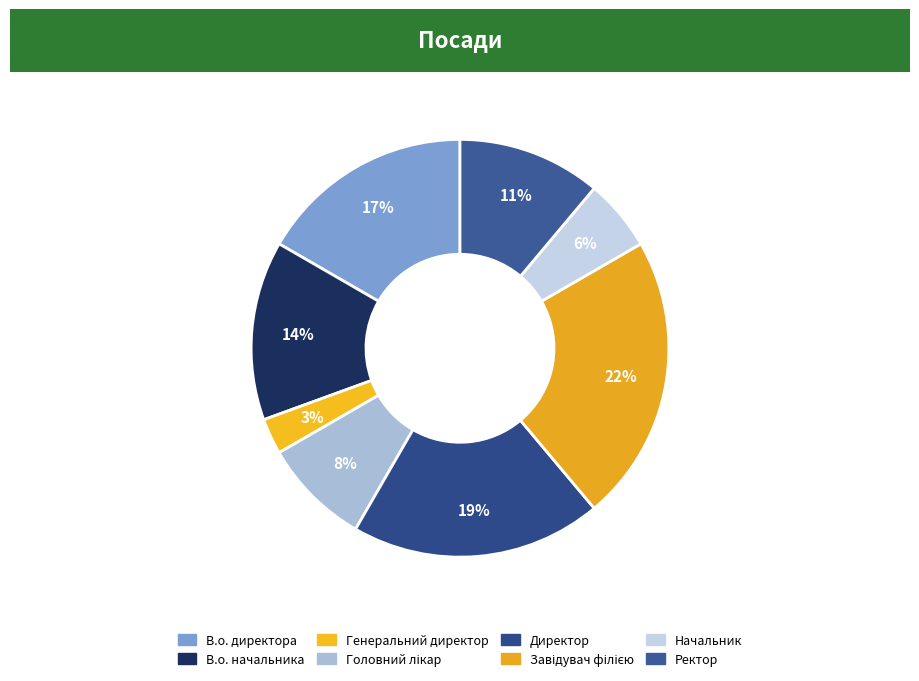

How many segments does this pie chart have?

8